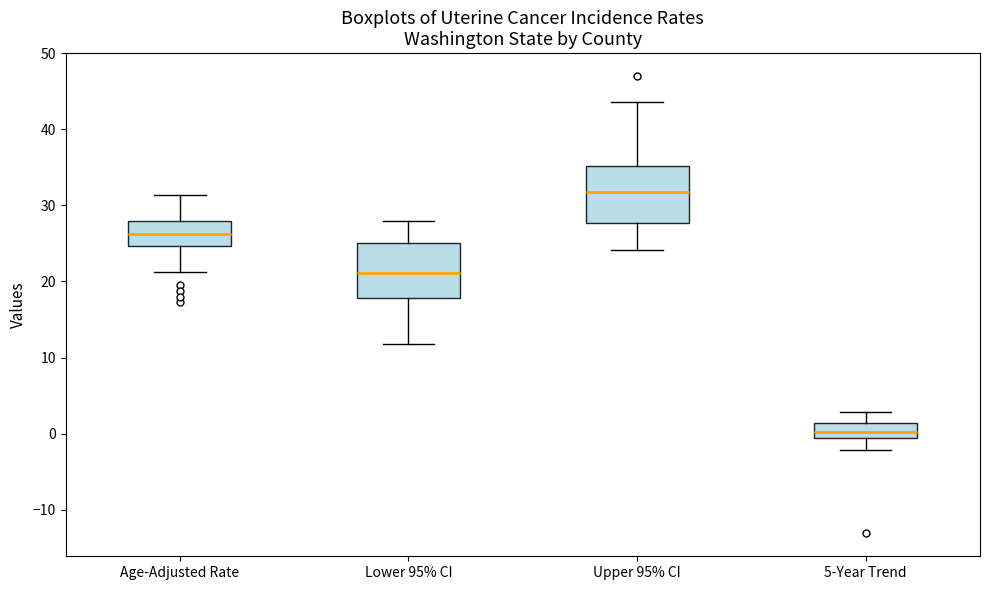

Which box's median line is the lowest?

5-Year Trend